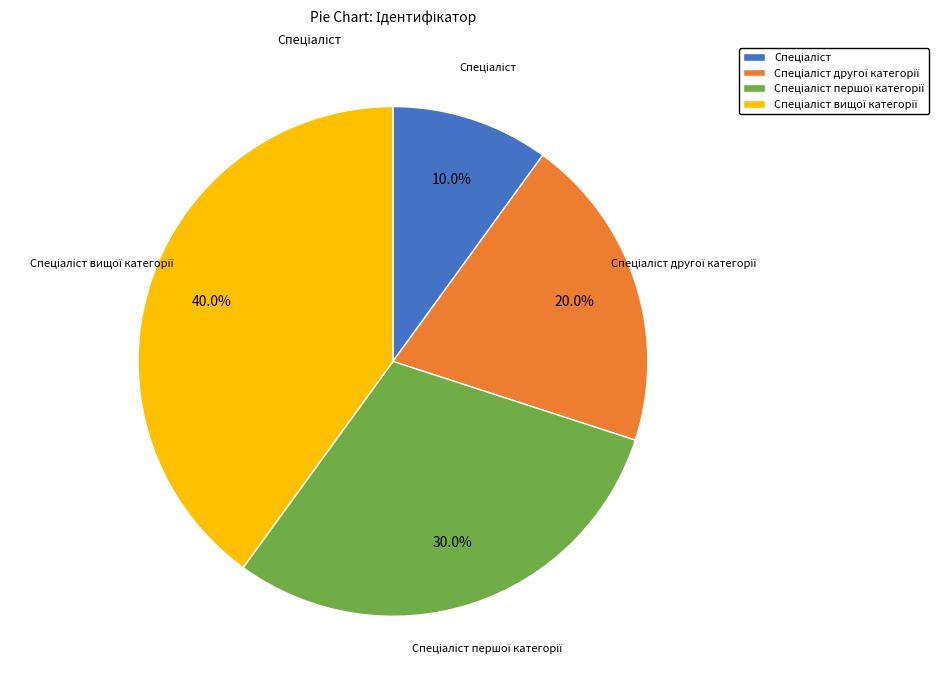

Is there a majority slice in this chart?

No